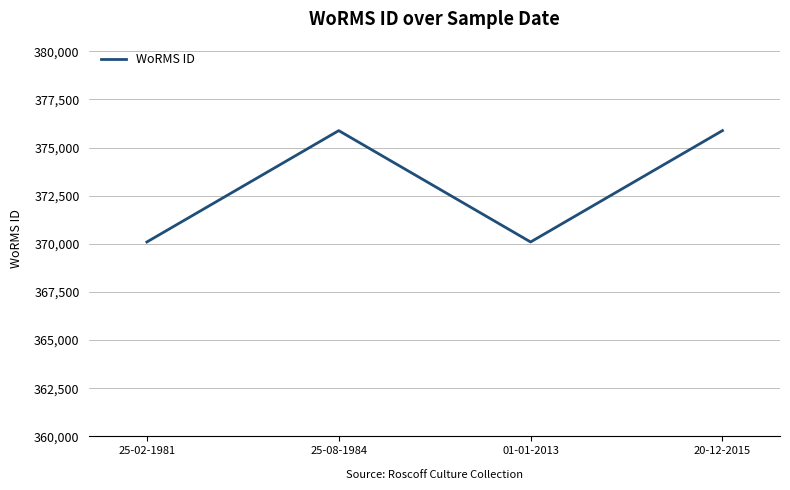

What is the greatest value displayed?

375880